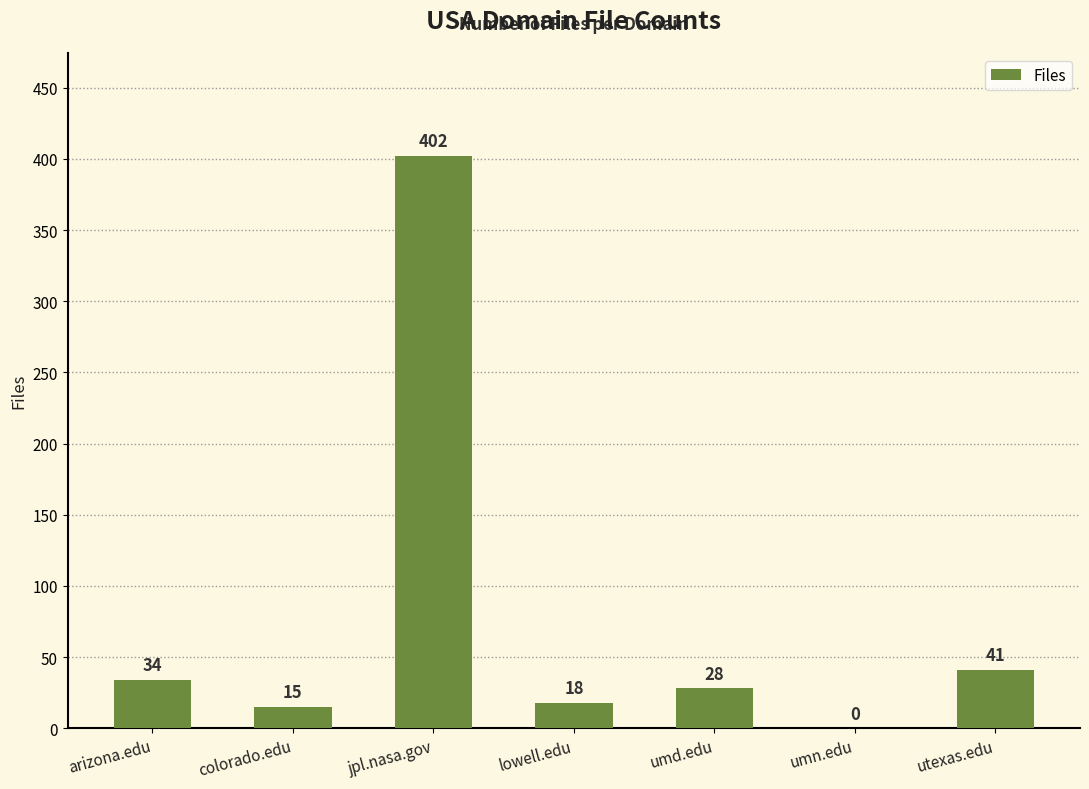

At which label does the data first exceed 28?

arizona.edu